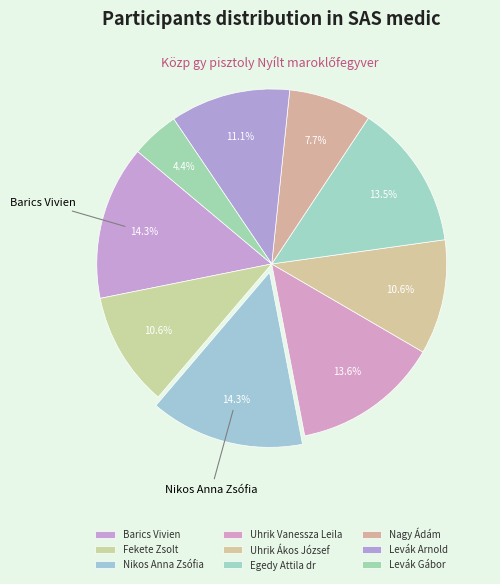

Do Levák Gábor and Barics Vivien together represent more than half of the pie?

No